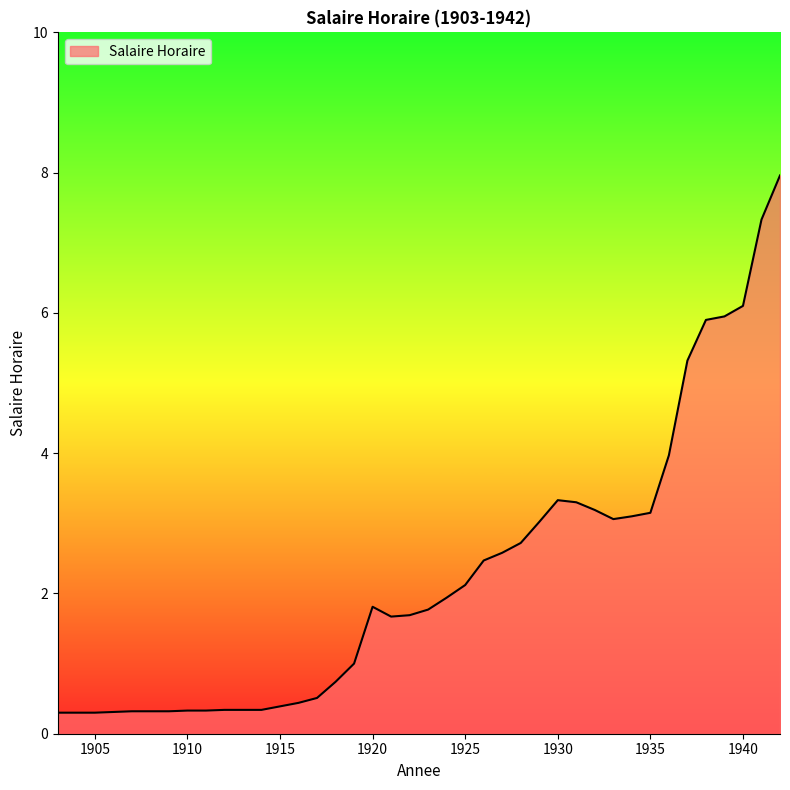

What is the difference between the maximum and minimum values?

7.7